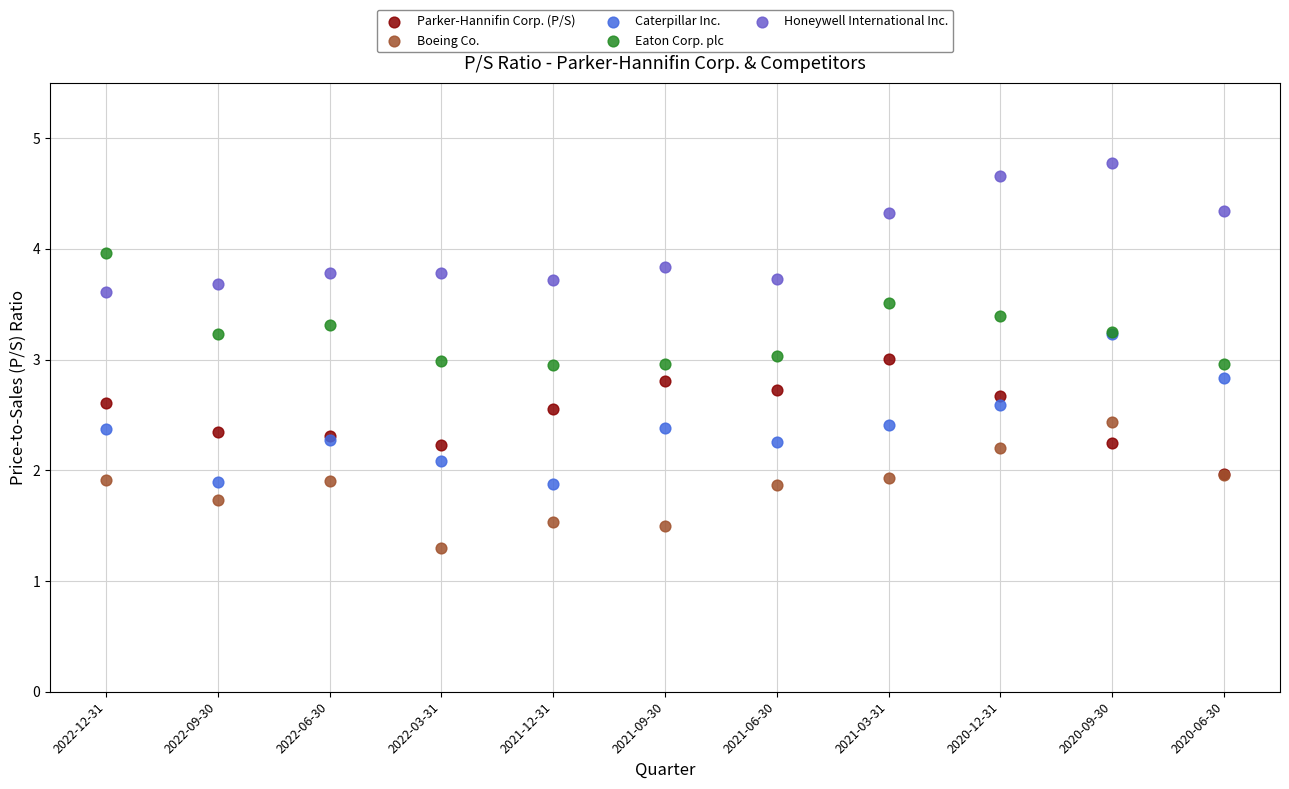

What are all the series names shown in the legend?

Parker-Hannifin Corp. (P/S), Boeing Co., Caterpillar Inc., Eaton Corp. plc, Honeywell International Inc.